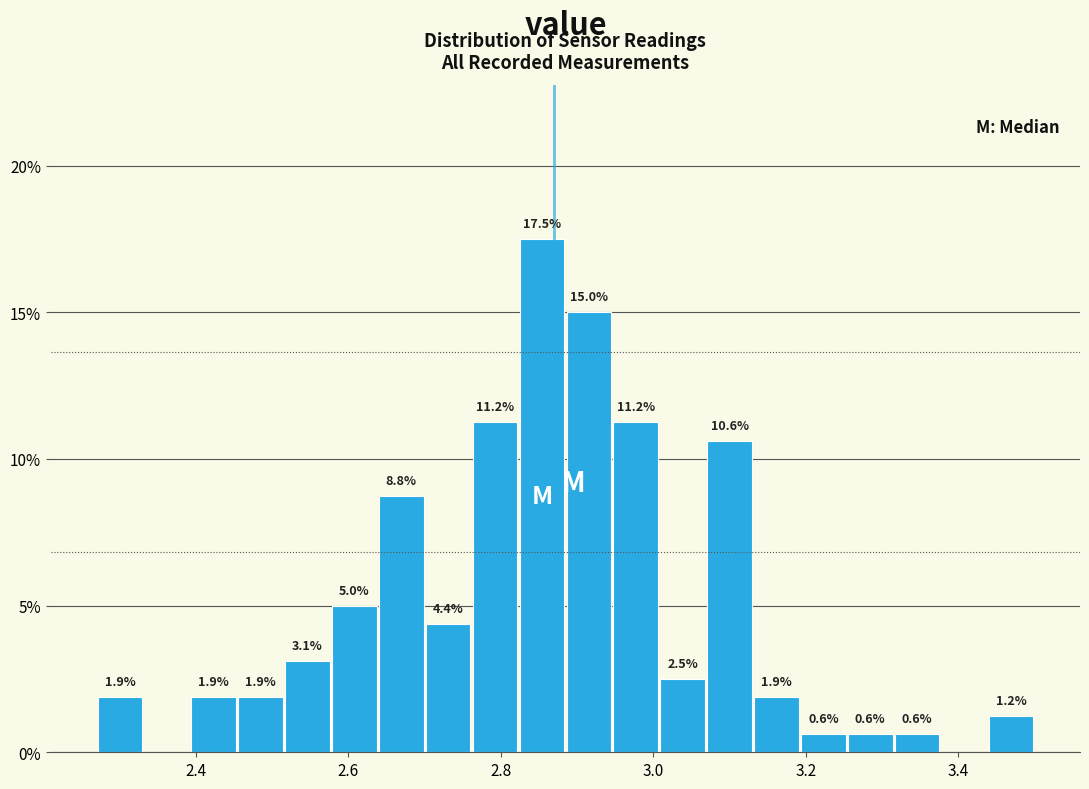

Around what value on the x-axis is the tallest bar? Give the approximate position of its centre, as read against the axis.

2.86